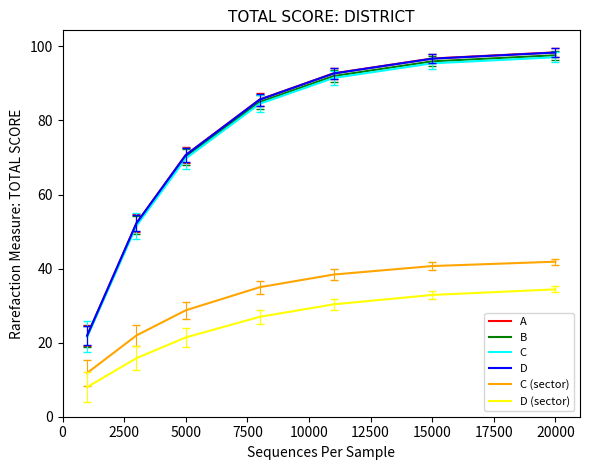

True or false: D and D (sector) cross at least once.

False